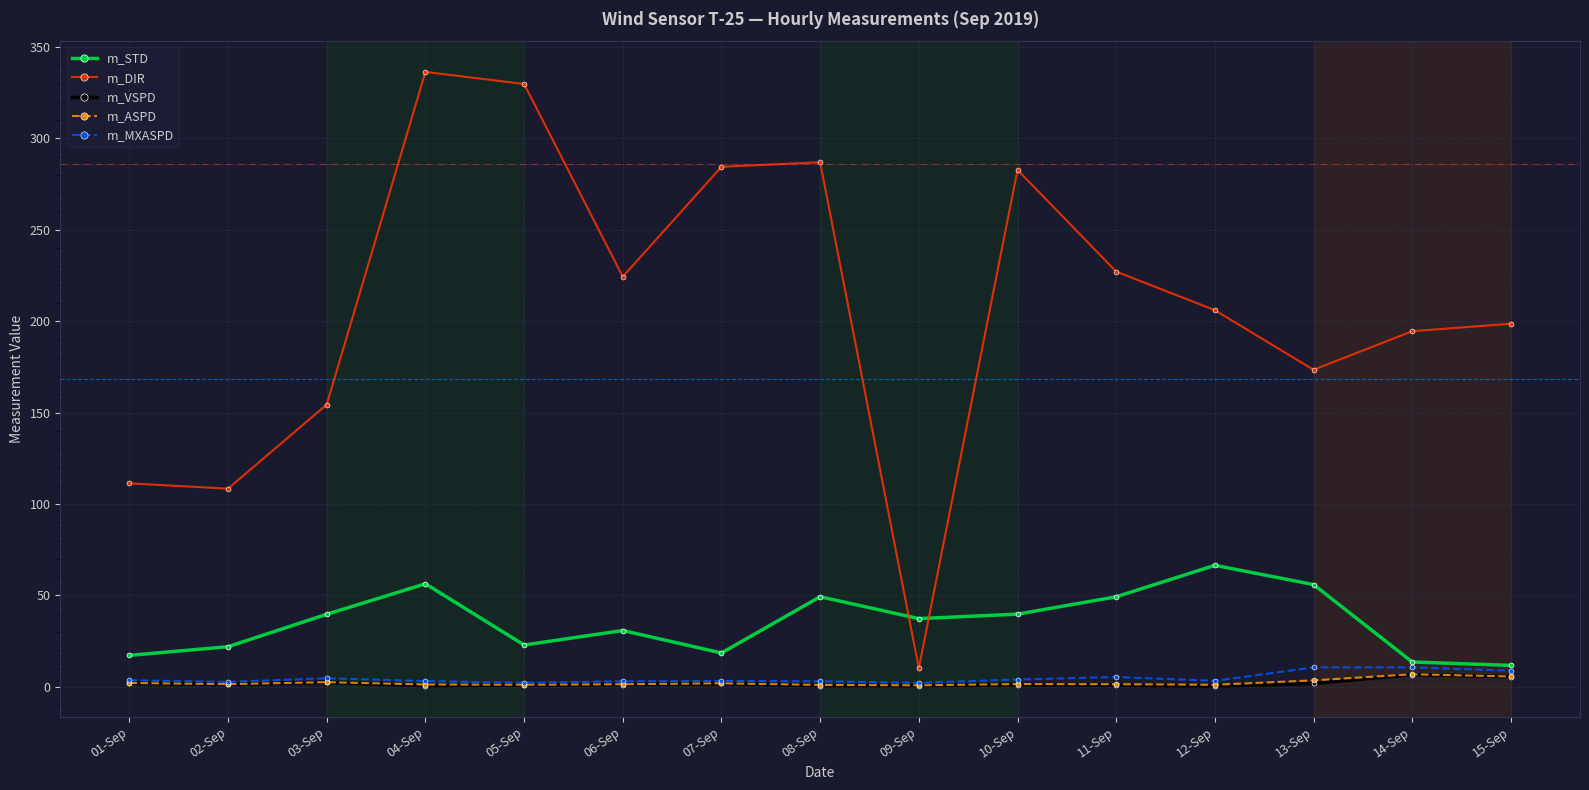

What is the label of the 5th point from the left?

05-Sep